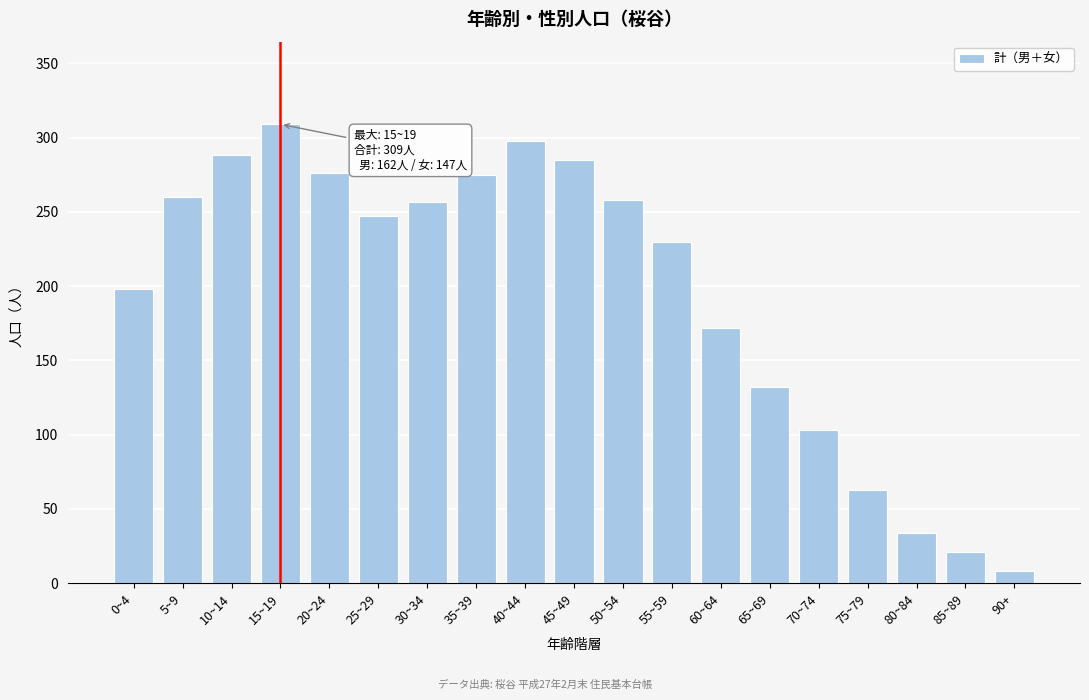

What is the value of the 17th bar from the left?

34